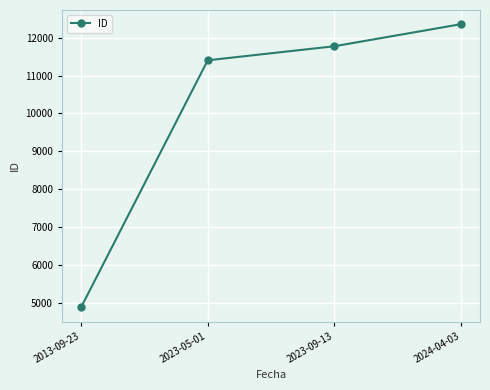

List the labels in order of value, smallest first.

2013-09-23, 2023-05-01, 2023-09-13, 2024-04-03